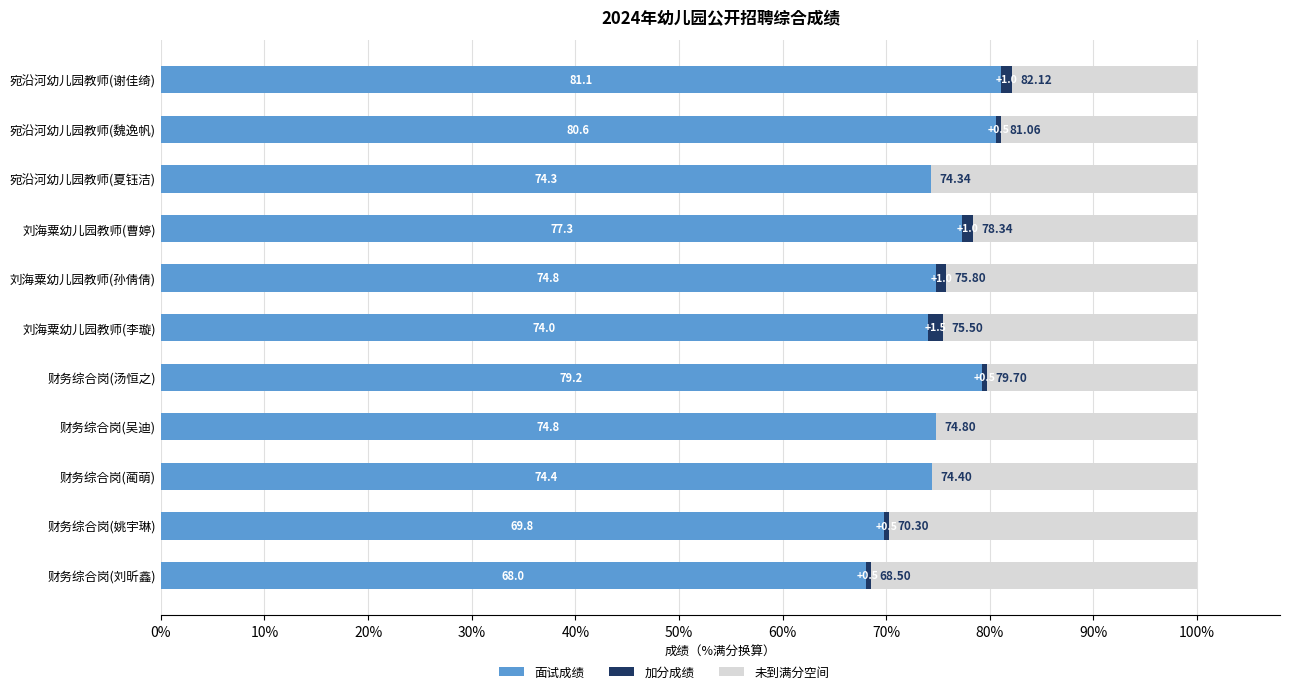

At which label does 面试成绩 reach its peak?

宛沿河幼儿园教师(谢佳绮)